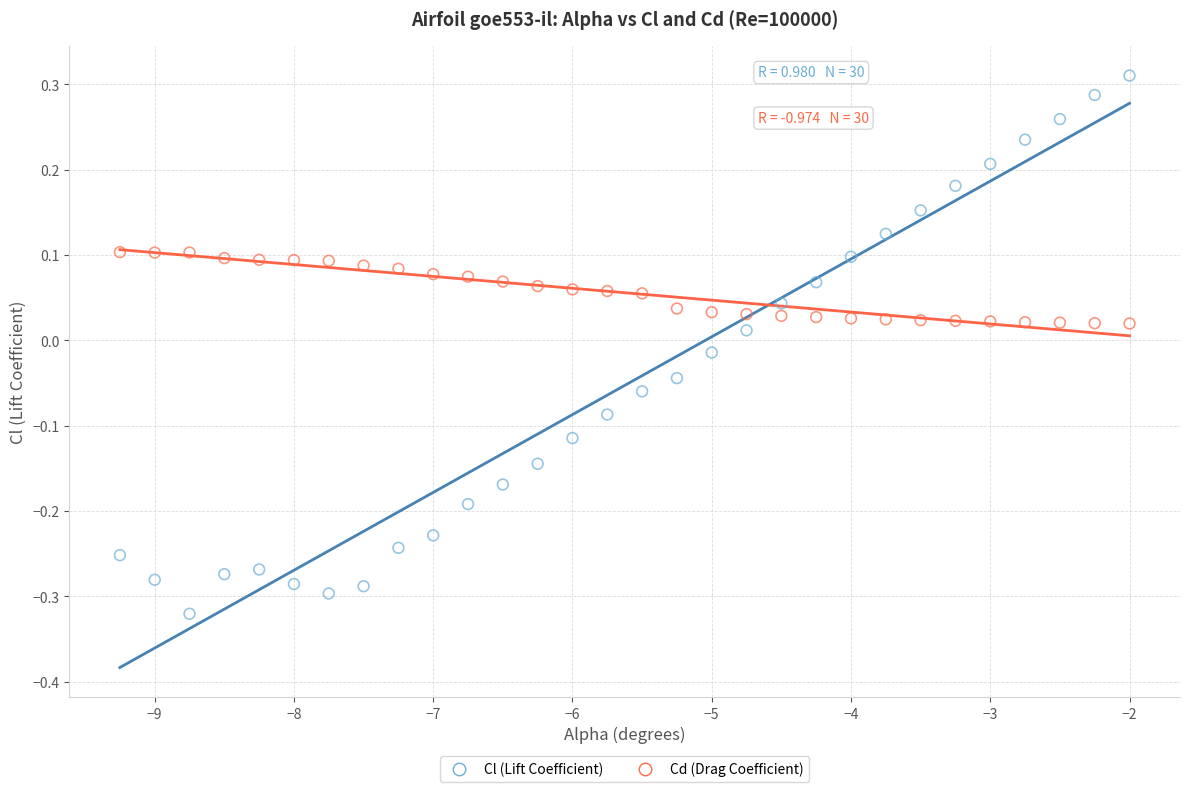

Across all data points, what is the range of X values (max minus min)?

7.2